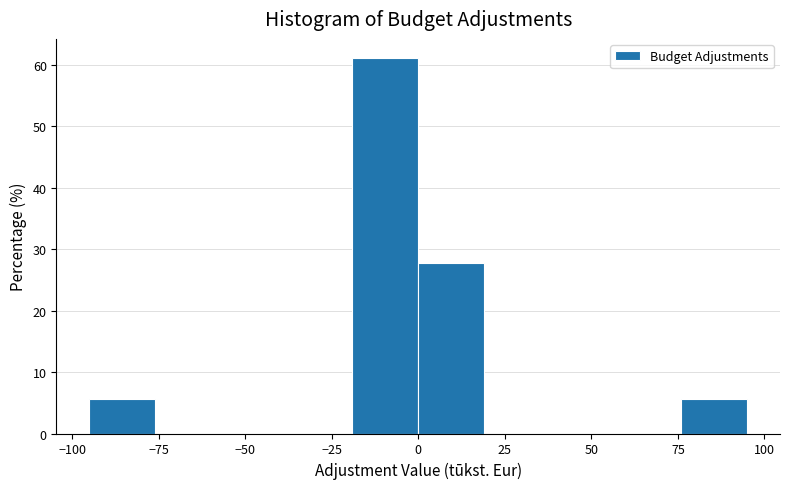

Read against the x-axis, roughly where is the centre of the tallest bar?

-10